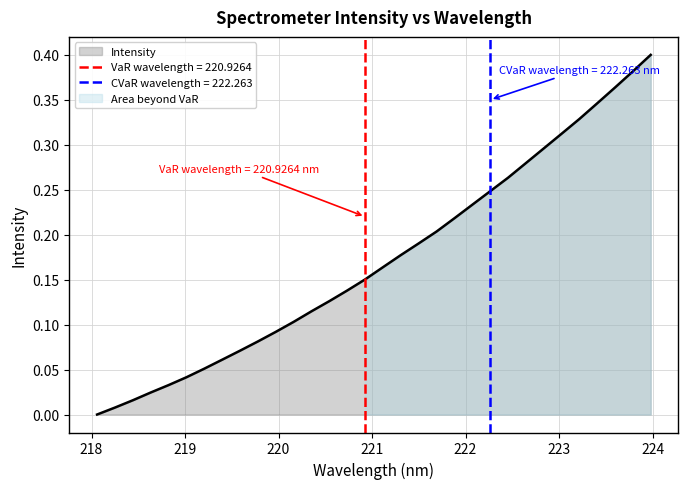

Rank the categories by value from lowest to highest.

218.0596, 218.2508, 218.442, 218.6332, 218.8244, 219.0156, 219.2067, 219.3979, 219.589, 219.7801, 219.9712, 220.1623, 220.3533, 220.5444, 220.7354, 220.9264, 221.1174, 221.3083, 221.4993, 221.6902, 221.8812, 222.0721, 222.263, 222.4538, 222.6447, 222.8355, 223.0264, 223.2172, 223.408, 223.5987, 223.7895, 223.9802